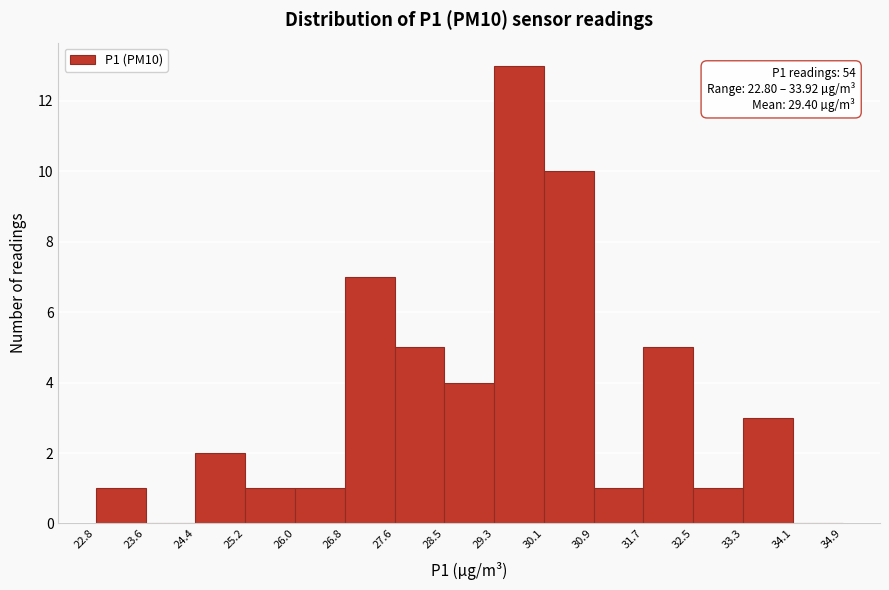

Which range on the x-axis has the tallest bar?

29.3 to 30.1